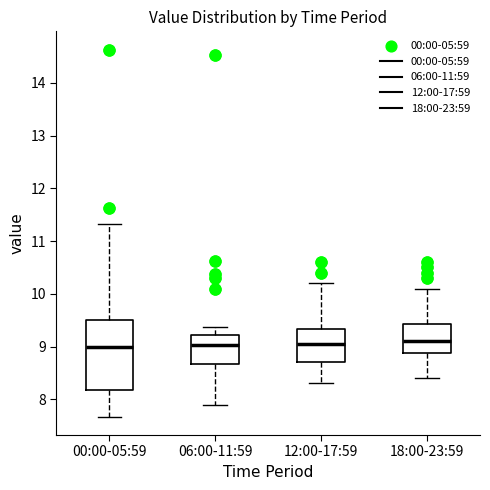

Comparing the boxes themselves (not the whiskers), which one is the tallest?

00:00-05:59